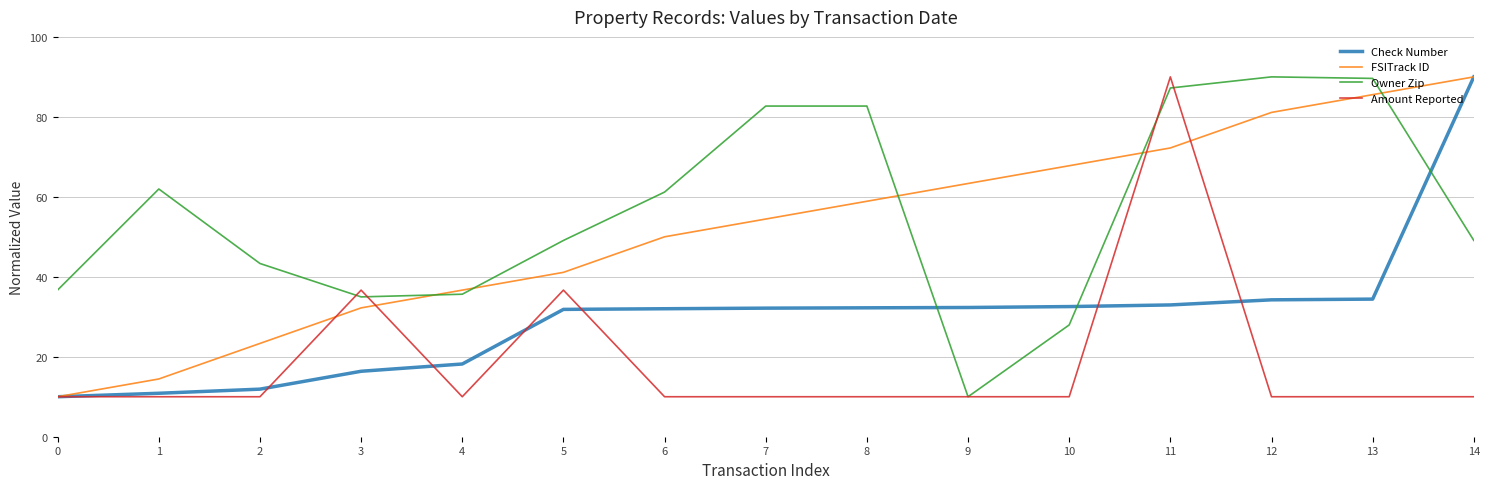

At which label is FSITrack ID closest to 50?

6